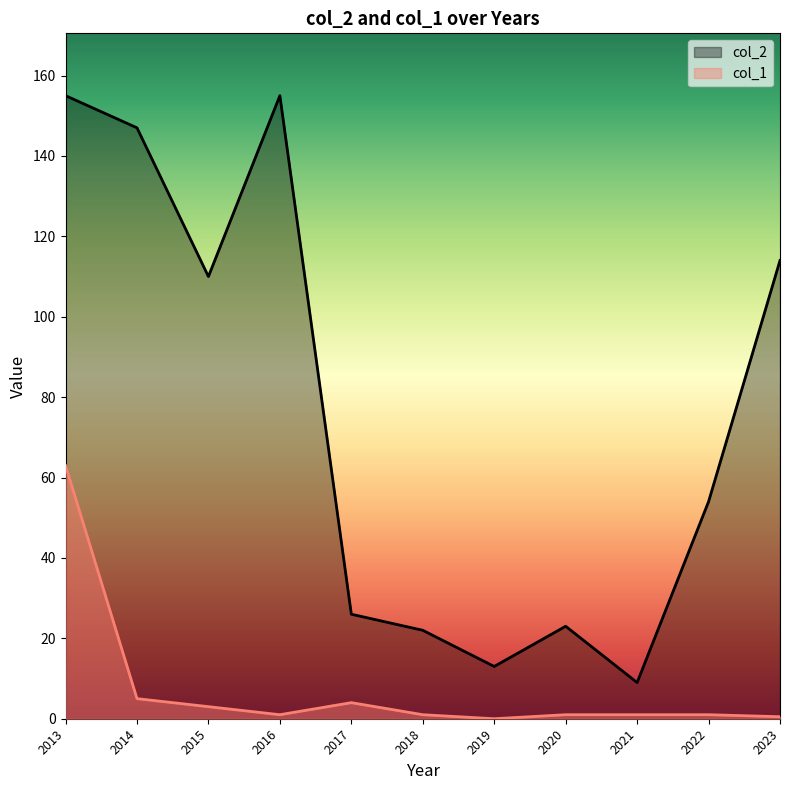

What is the sum of all col_2 values?

828.0